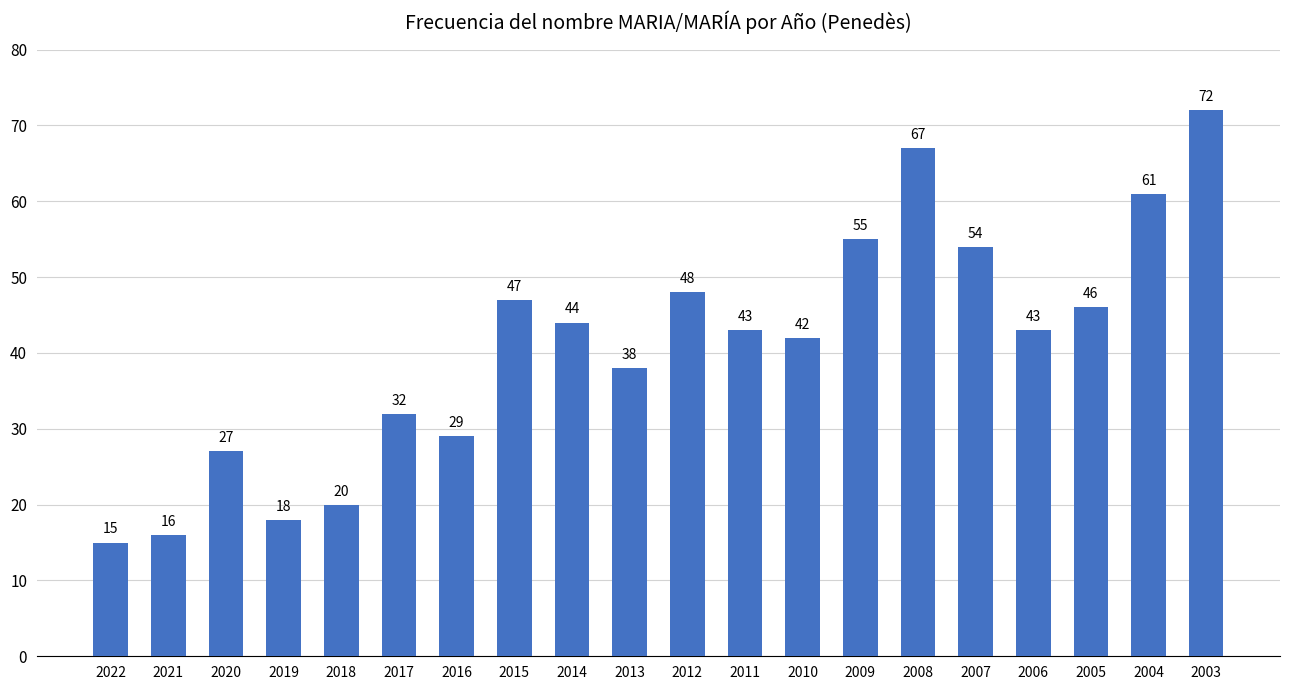

What is the change in value from 2022 to 2014?

+29